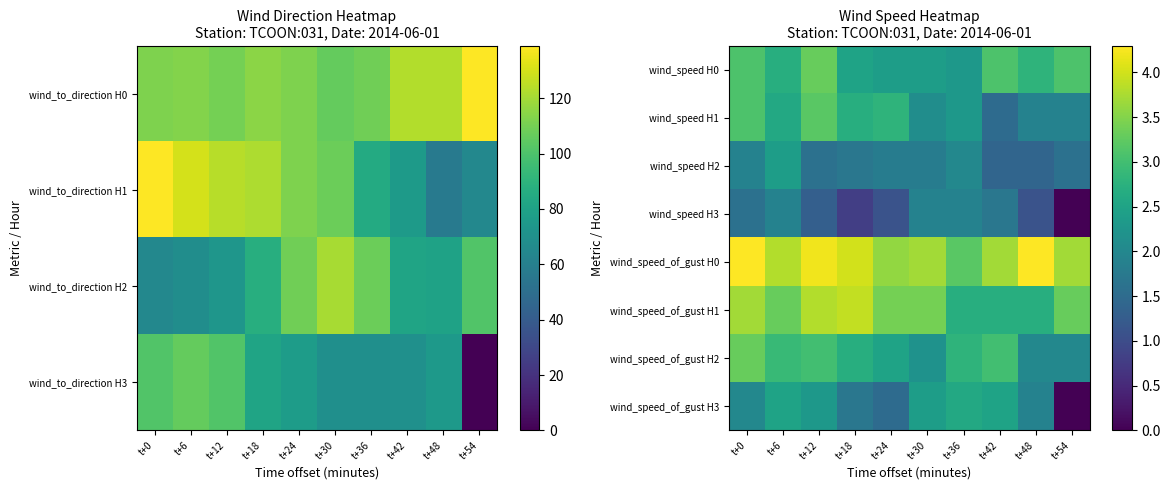

How many positive values does the wind_speed H3 series have?

9